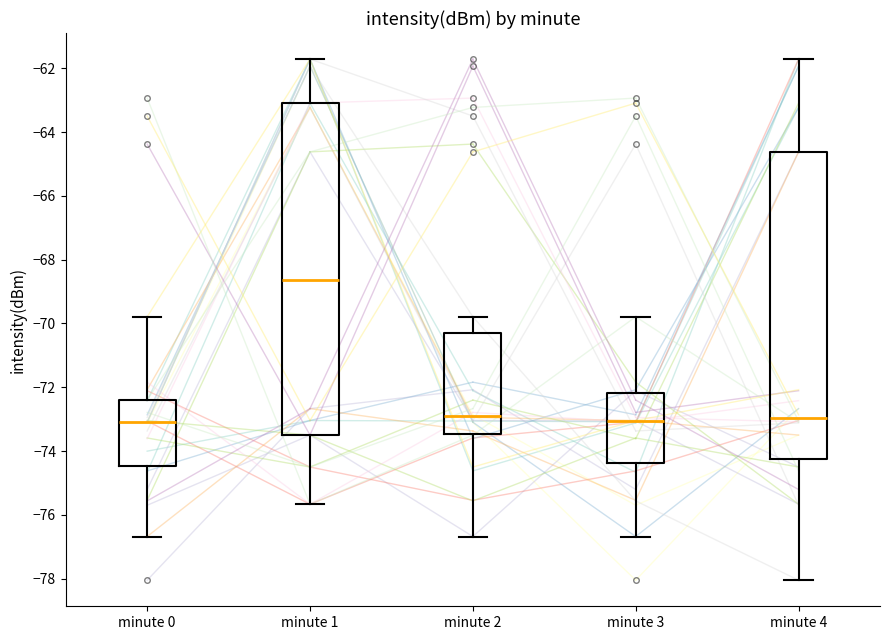

Where is the lower edge of the box for minute 4 on the y-axis? The values are not printed on the chart, so give them approximately, as read against the axis.

-74.2